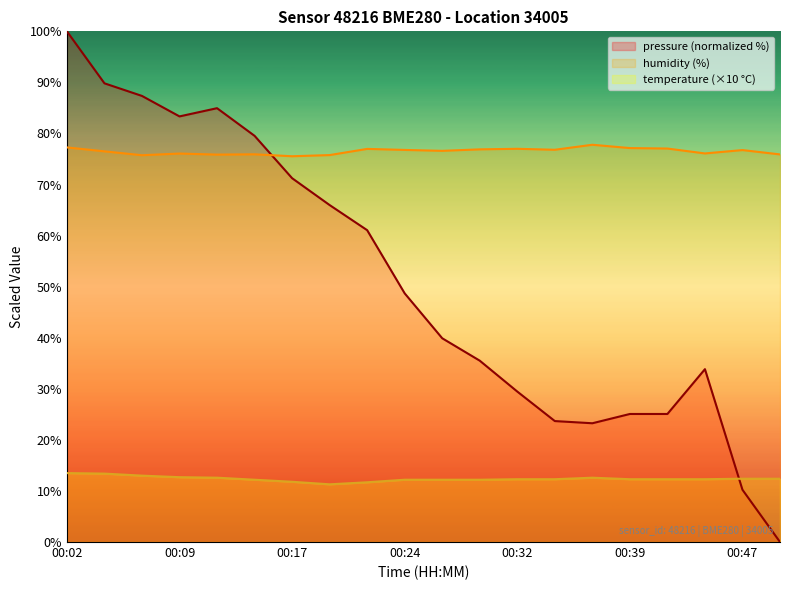

Which series ends up on top after the final intersection of humidity and pressure?

humidity